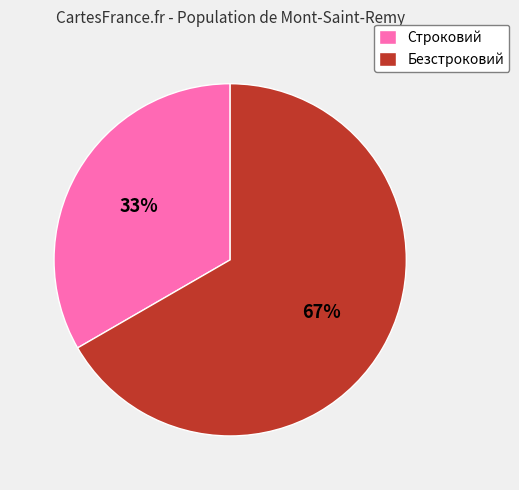

True or false: Строковий accounts for 22% of the total.

False